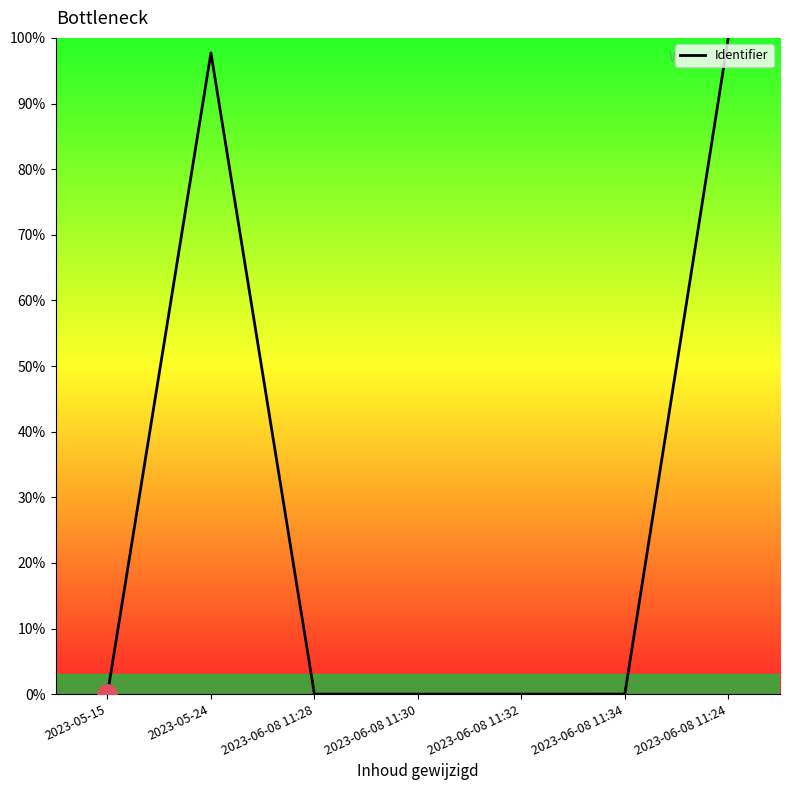

What is the difference between the maximum and minimum values?

100.0